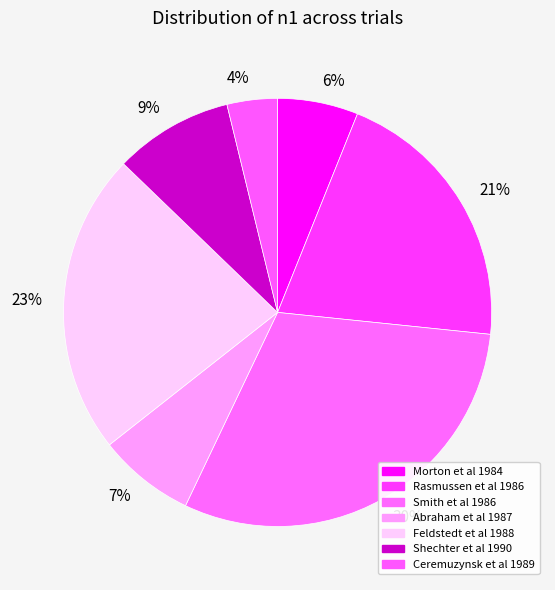

What percentage is the 6% slice, to the nearest percent?

6%